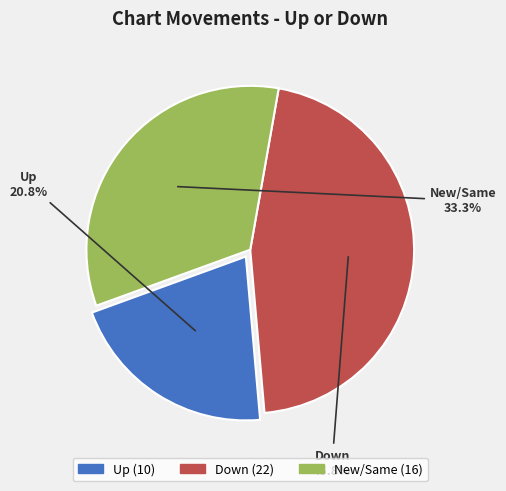

Is there a majority slice in this chart?

No